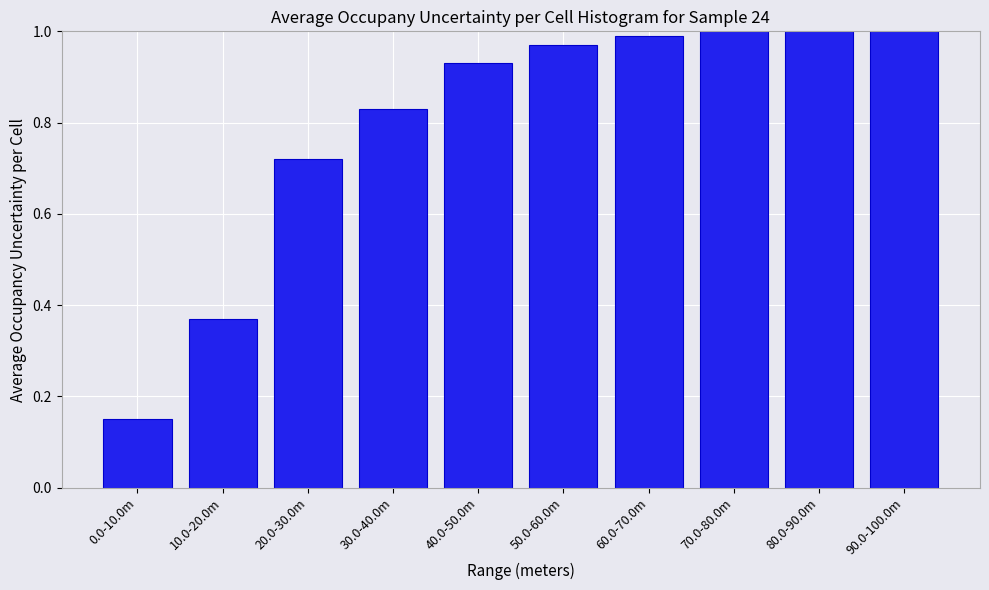

The value at 70.0-80.0m is 1.7. True or false?

False